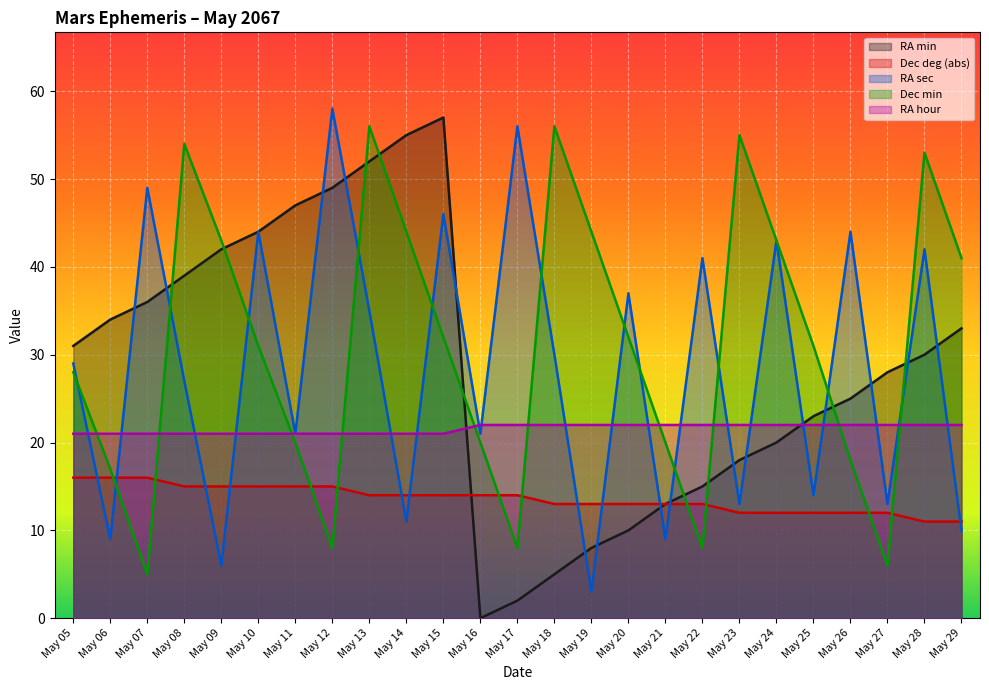

Is it true that RA min equals 13 at May 21?

True